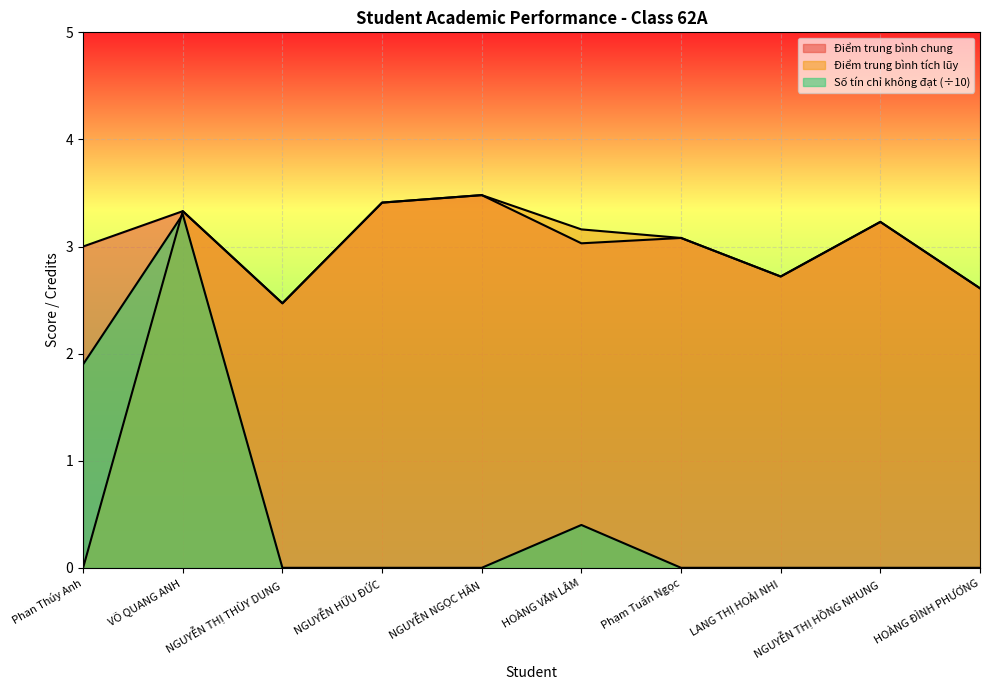

Which series has the widest spread of values?

Điểm trung bình tích lũy